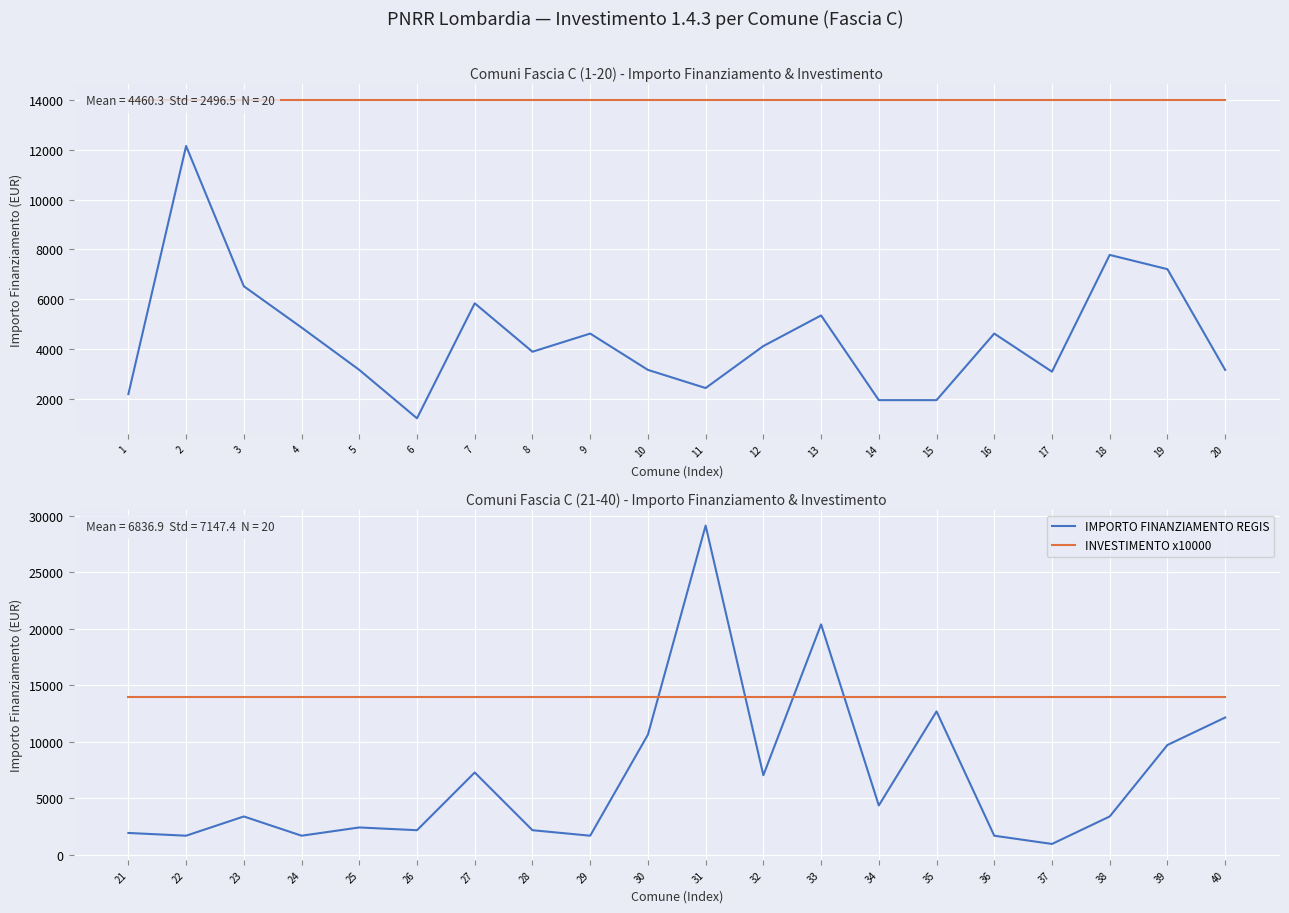

In IMPORTO FINANZIAMENTO REGIS, how many points are lower than both neighbors (excluding endpoints)?

7